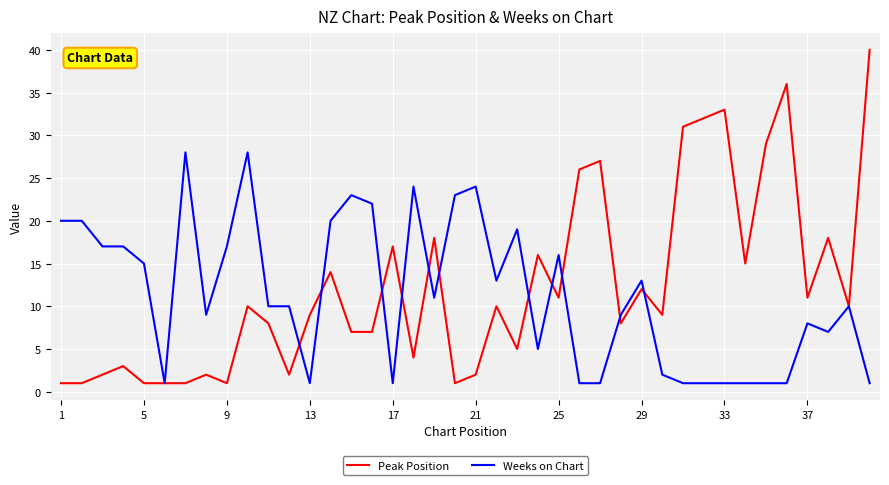

Rank the series by their maximum value, from highest to lowest.

Peak Position, Weeks on Chart